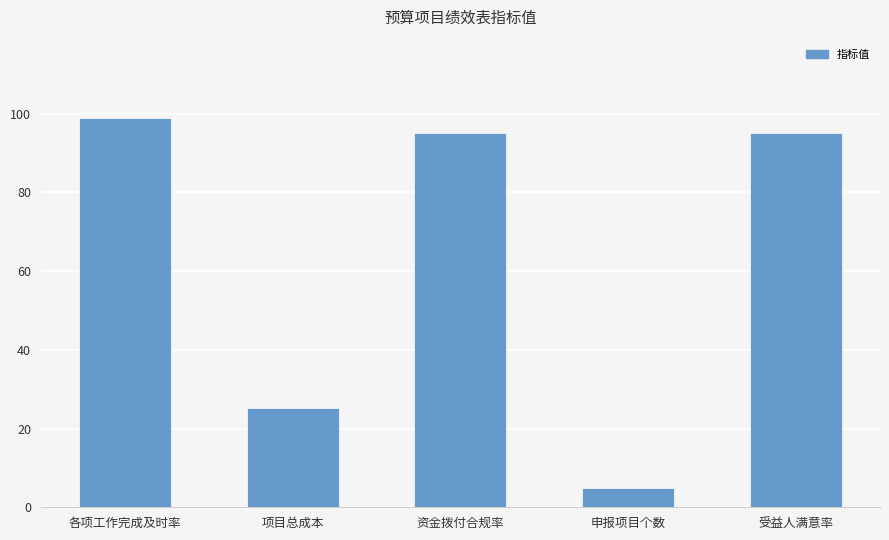

What is the minimum value shown in the chart?

5.0